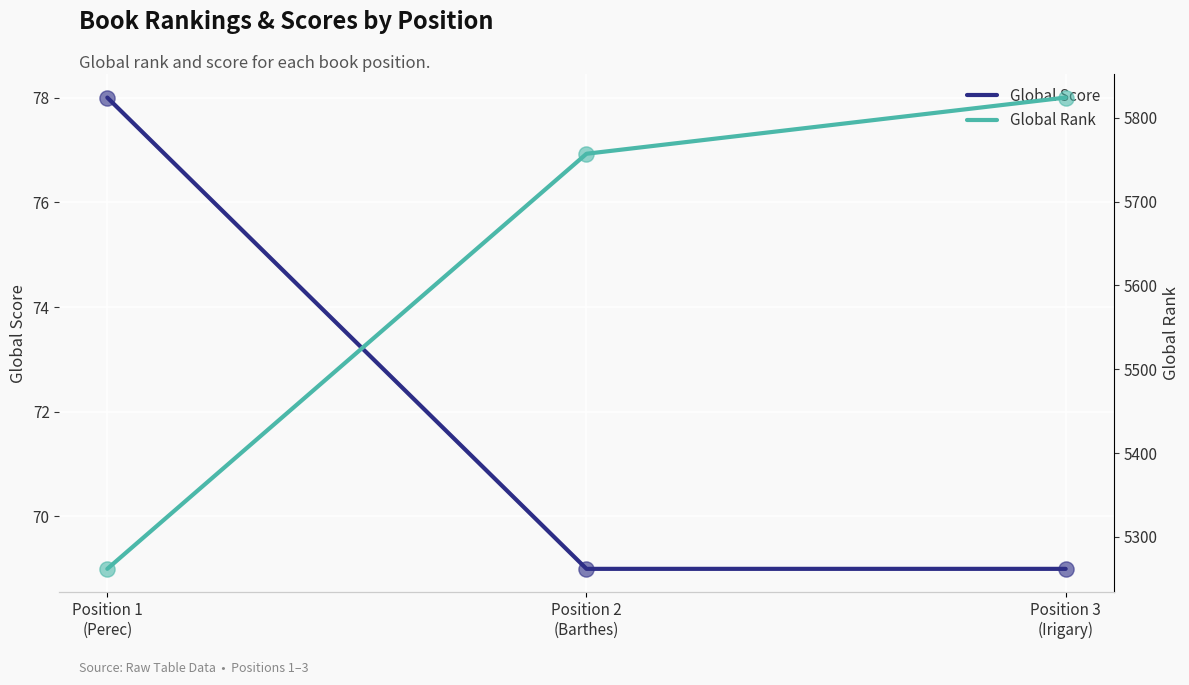

What is the total value across all series at Position 1
(Perec)?

5340